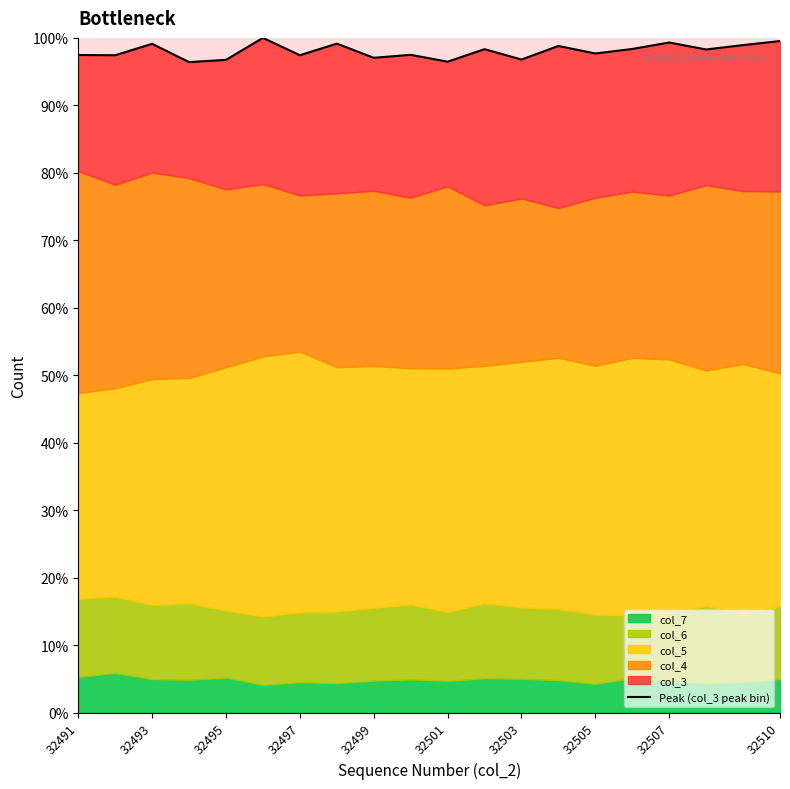

What is the difference between the values at 10 and 17?

1.8